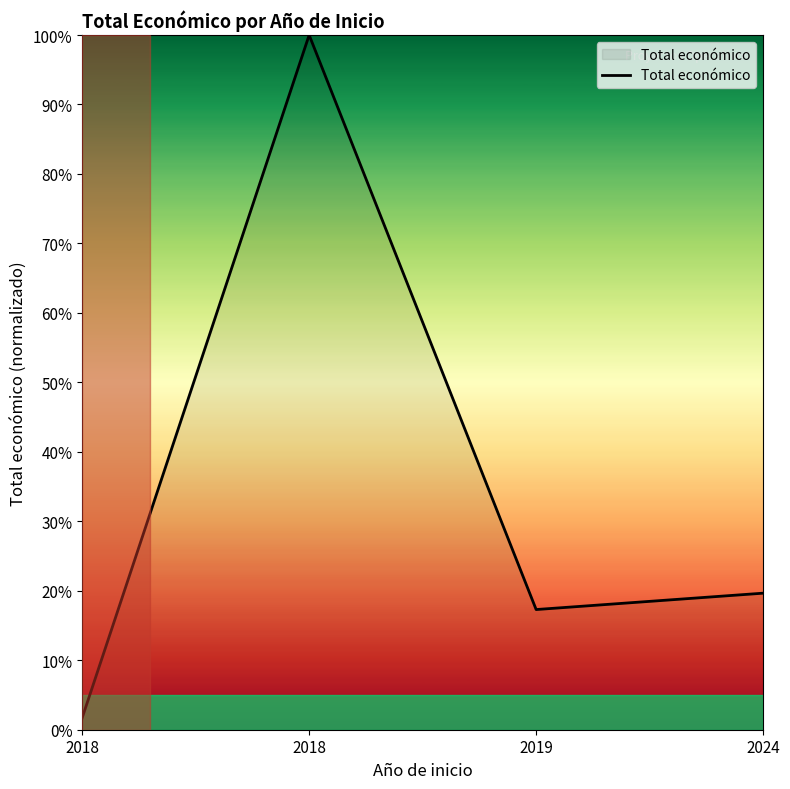

Reading left to right, extract all data points from this chart.

2018=1.7	2018=100.0	2019=17.3	2024=19.7